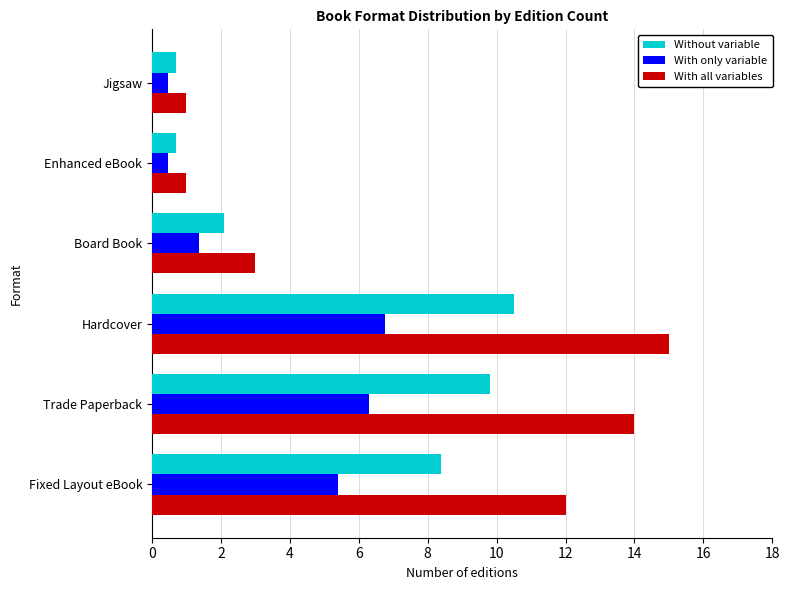

At Board Book, list the series in order from largest to smallest.

With all variables, Without variable, With only variable